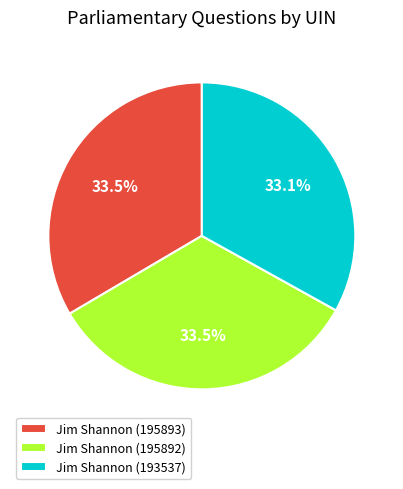

Approximately how many times larger is the value at Jim Shannon (195892) compared to Jim Shannon (193537)?

1.0